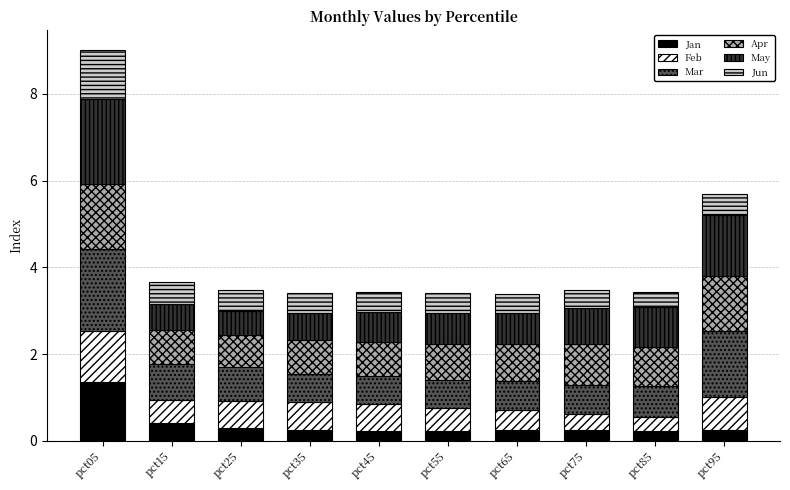

Is it true that Jan equals 0.2 at pct35?

True